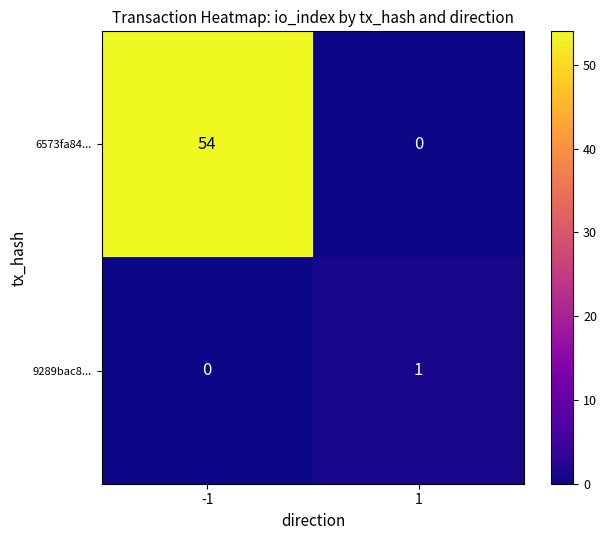

What is the average value of the 6573fa84... series?

27